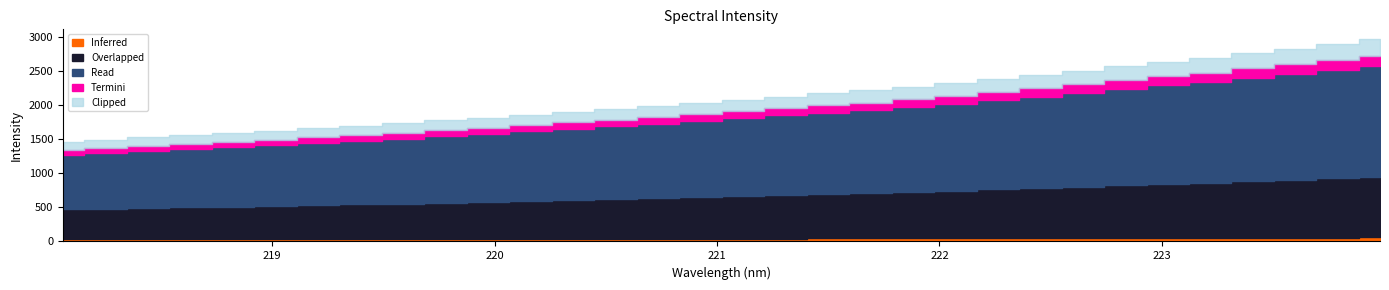

What is the label of the 9th point from the right?

222.4538